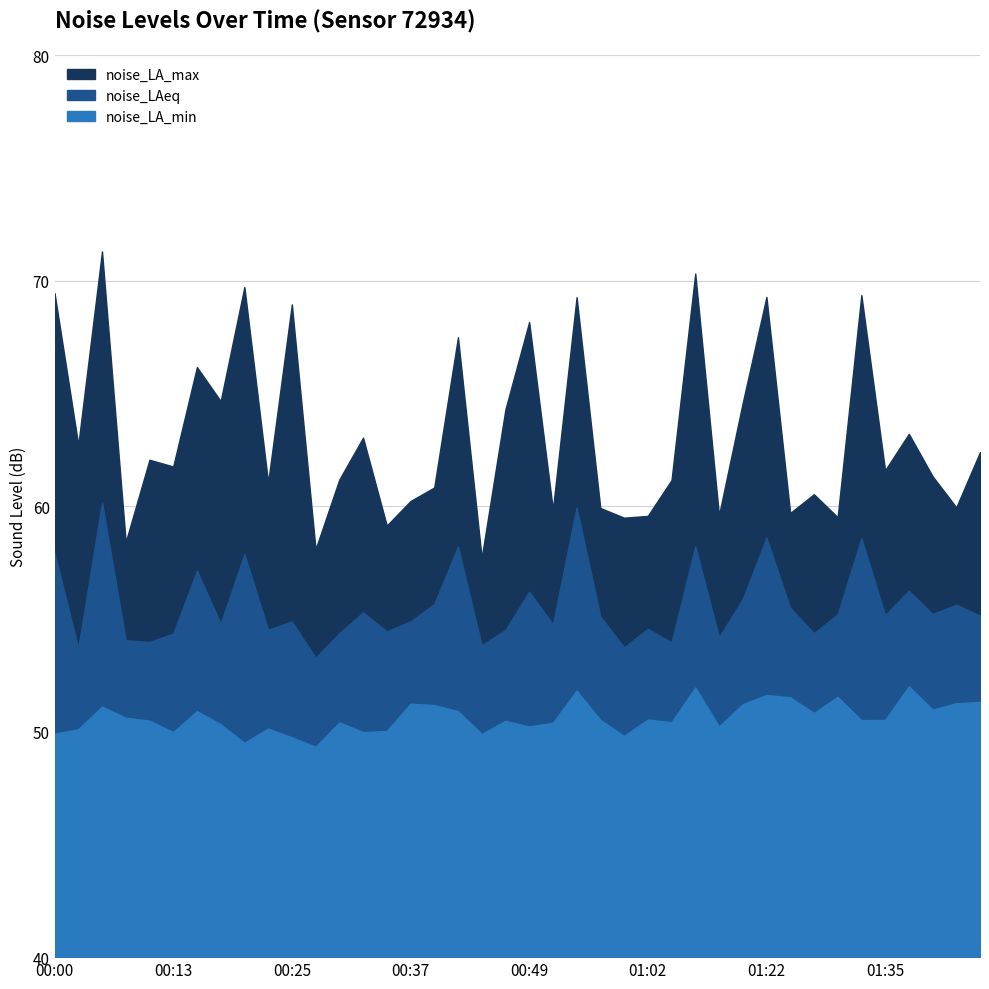

True or false: noise_LA_min and noise_LAeq intersect in this chart.

False